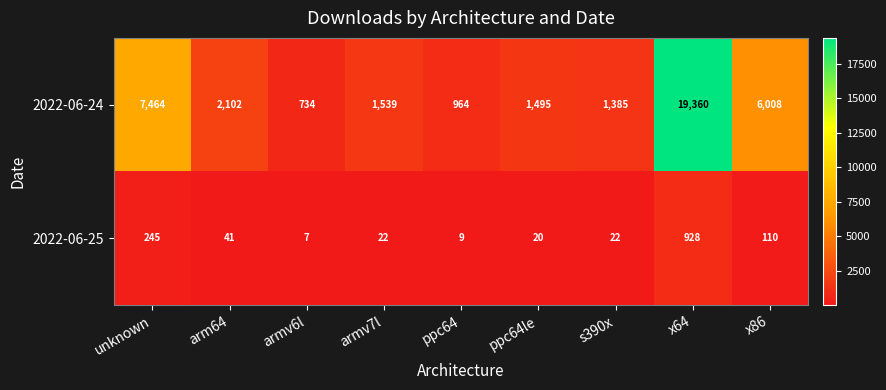

What is the difference between the 2022-06-25 values at x64 and unknown?

683